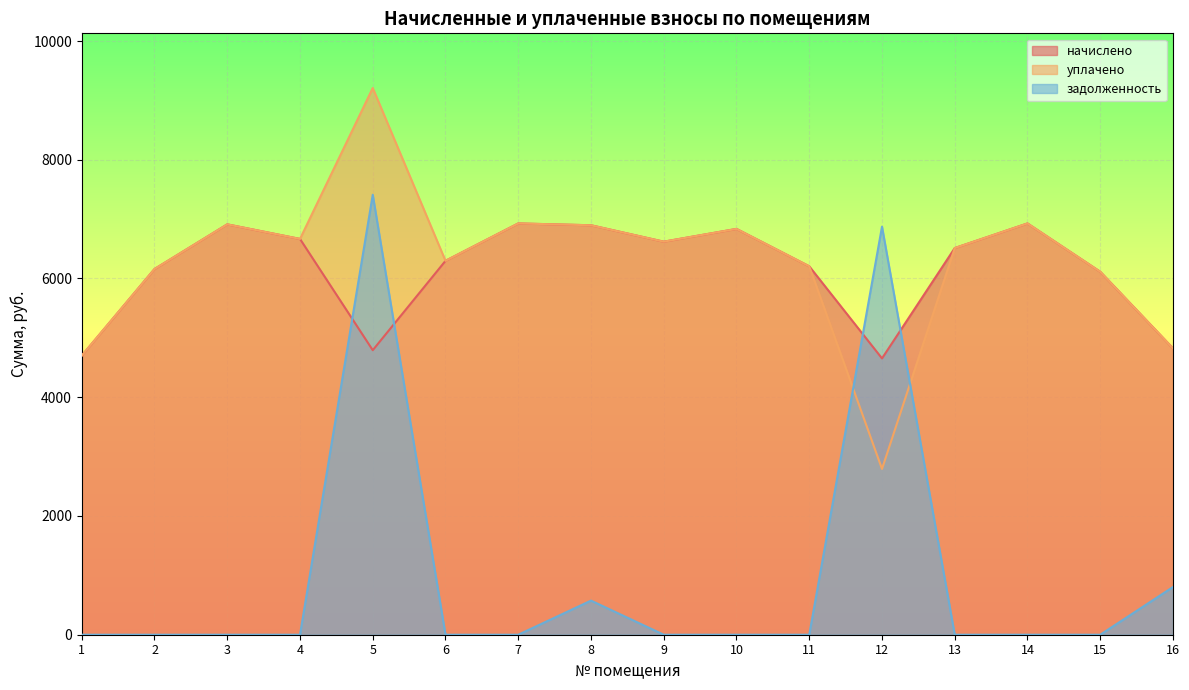

In начислено, how many points are higher than both neighbors (excluding endpoints)?

4